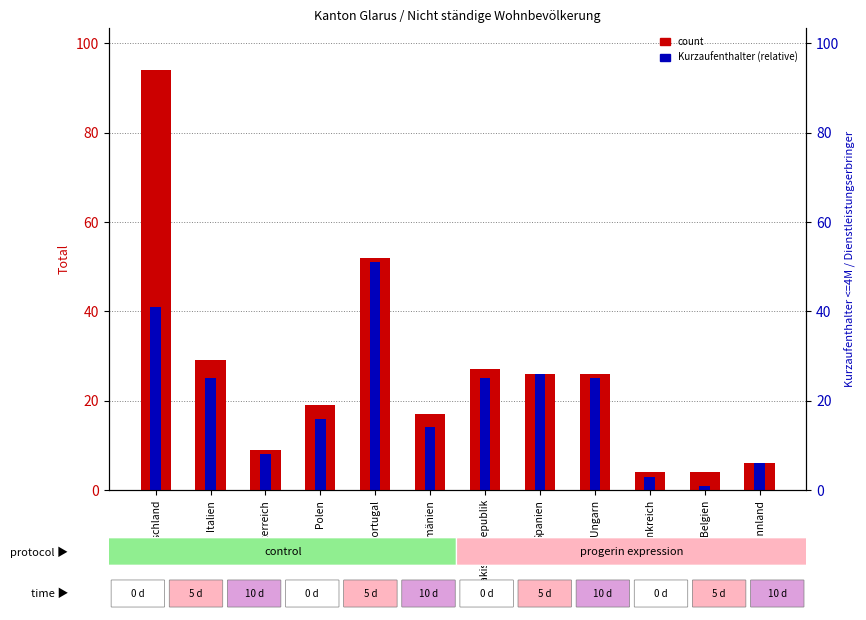

What is the average value of the Kurzaufenthalter >4<12M series?

20